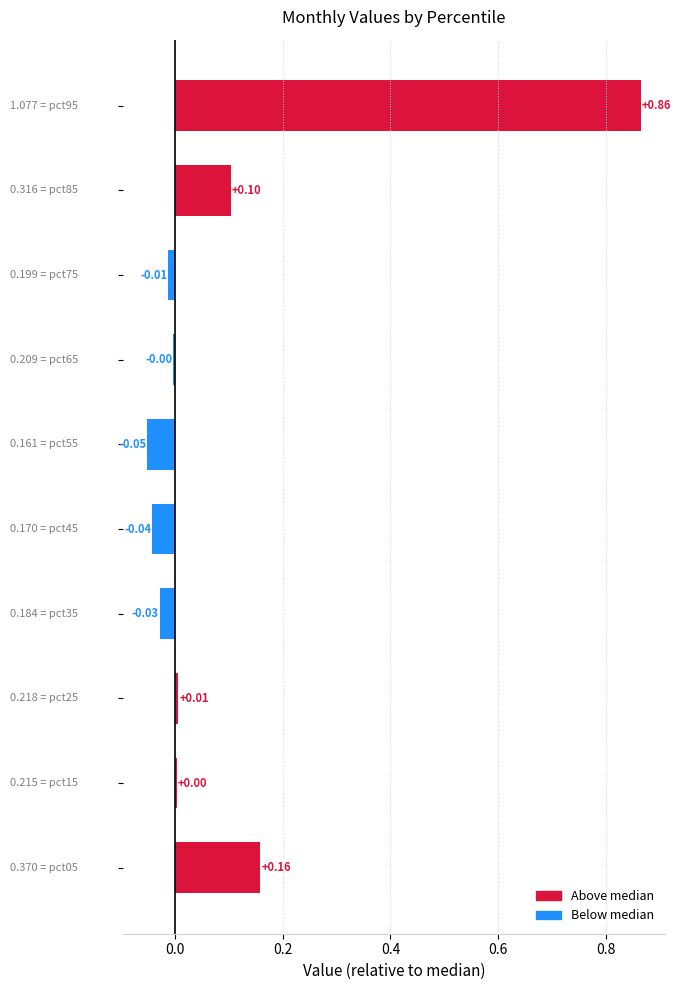

What is the greatest value displayed?

0.9